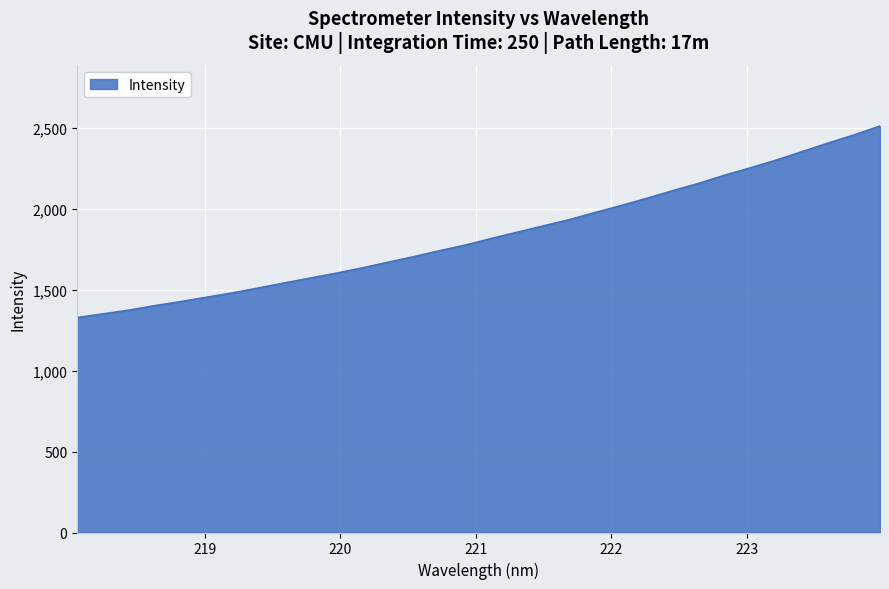

What is the maximum value shown in the chart?

2510.8